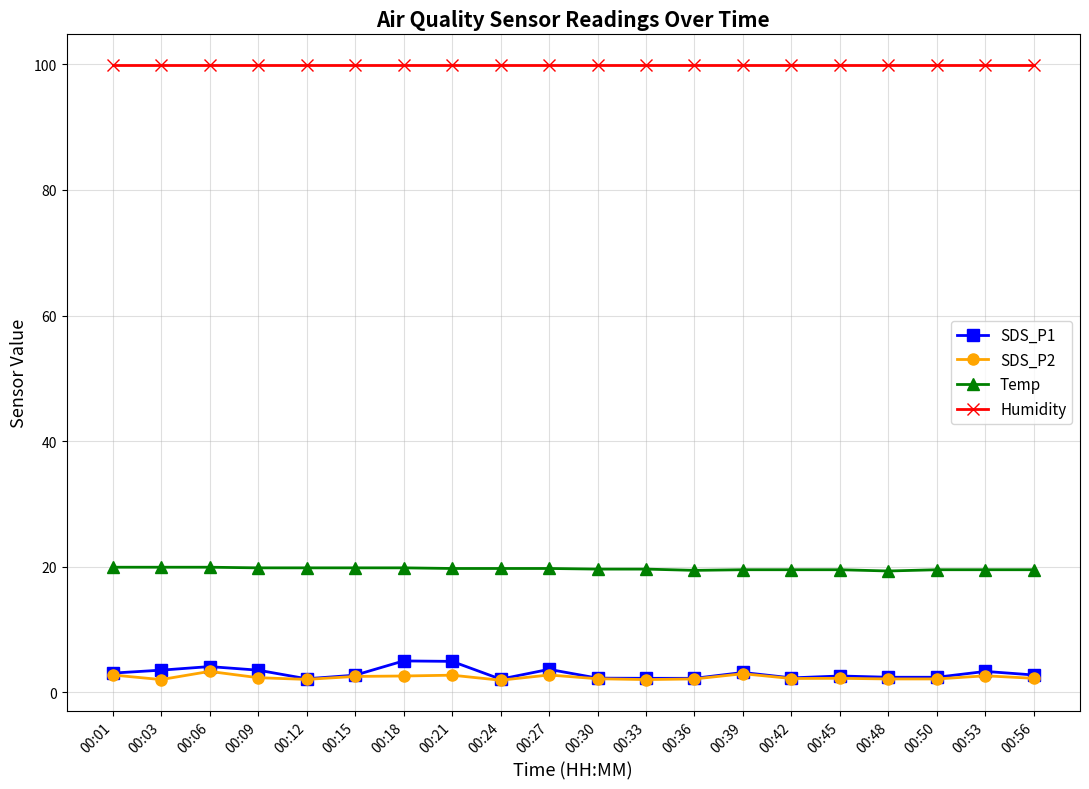

What is the greatest value displayed?

99.9